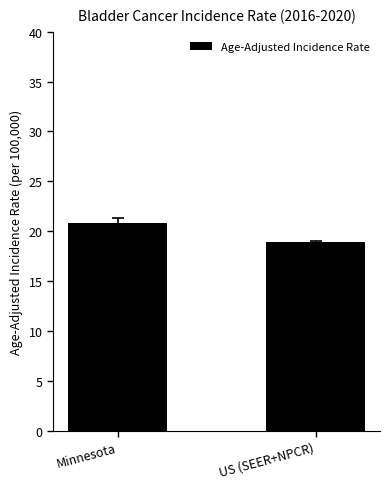

Rank the categories by value from highest to lowest.

Minnesota, US (SEER+NPCR)